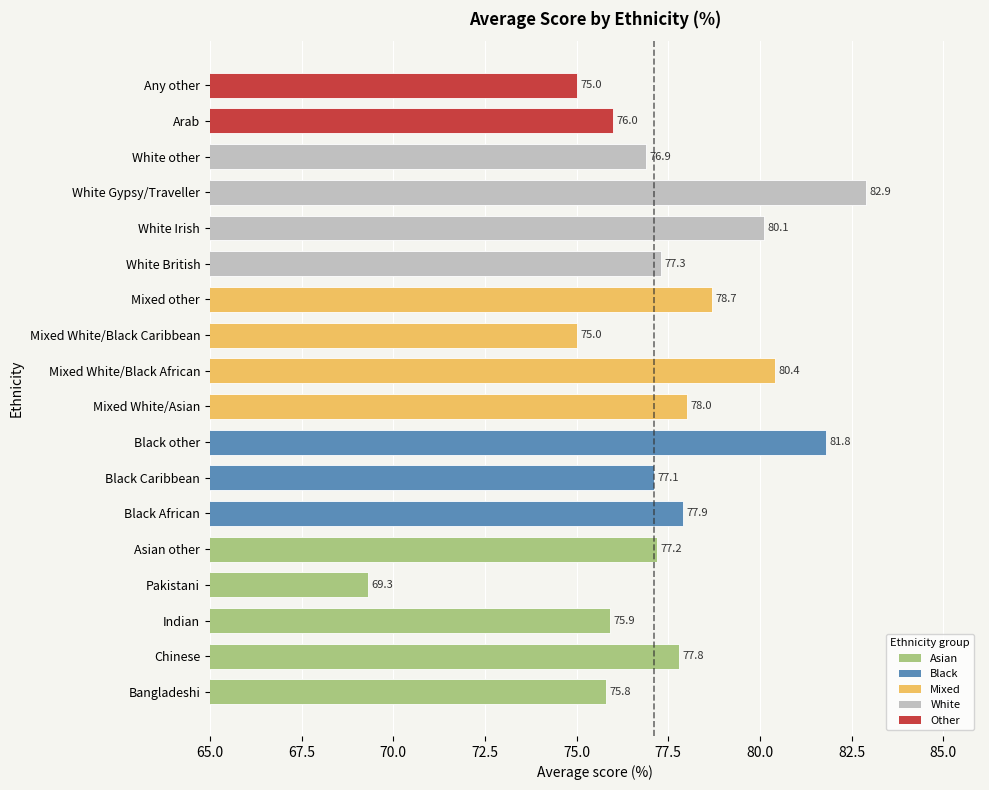

Are the bars grouped side by side (vs. stacked)?

No